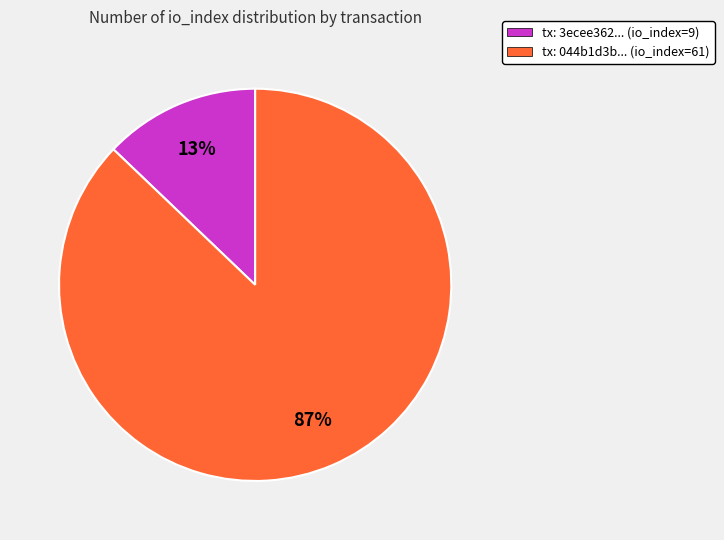

Is there any slice that represents more than half of the pie?

Yes